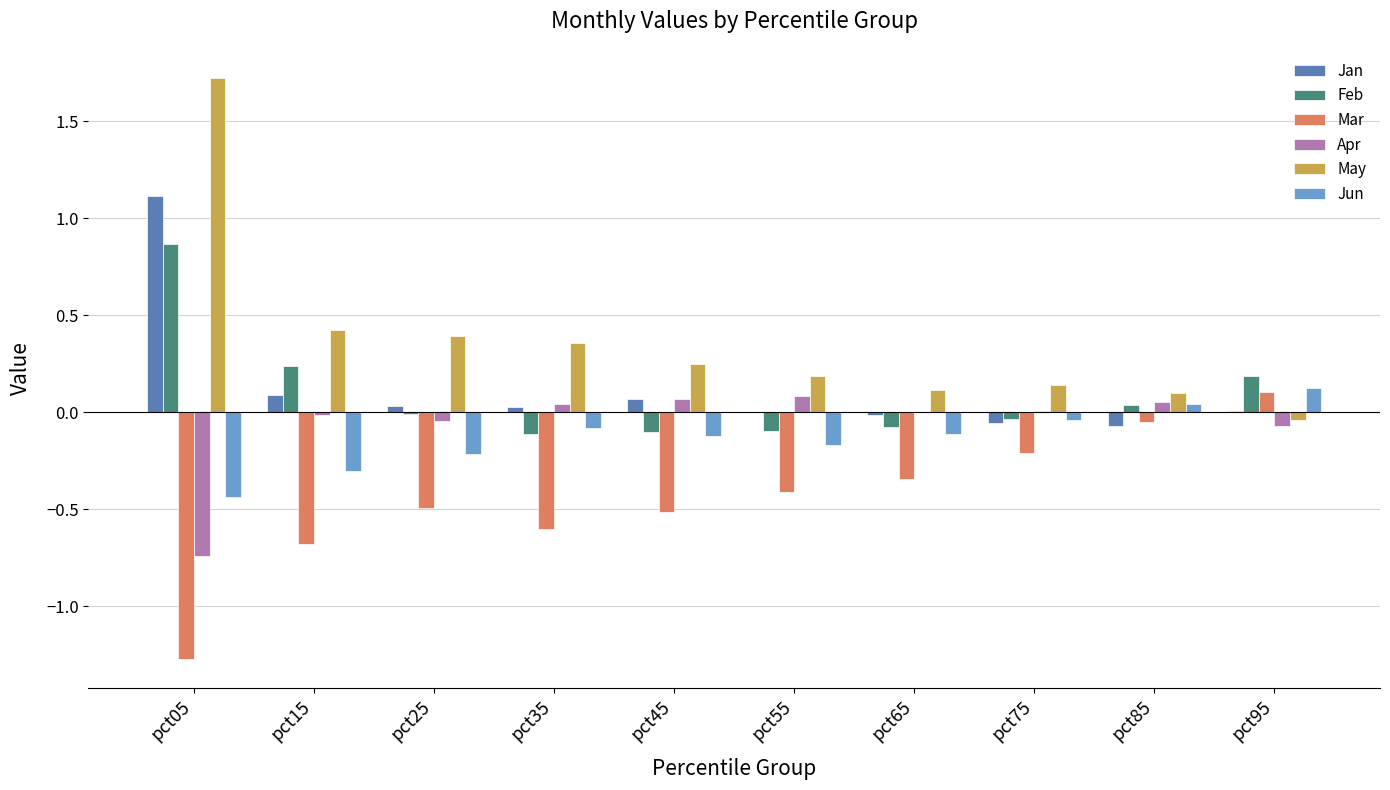

What is the maximum value shown in the chart?

1.7